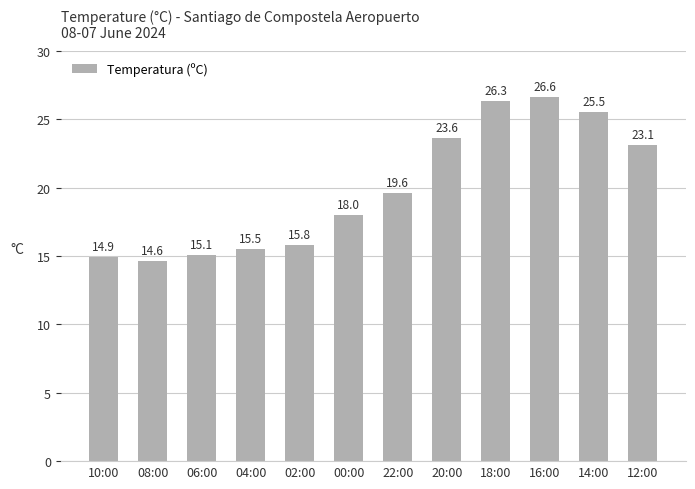

What is the difference between the maximum and minimum values?

12.0